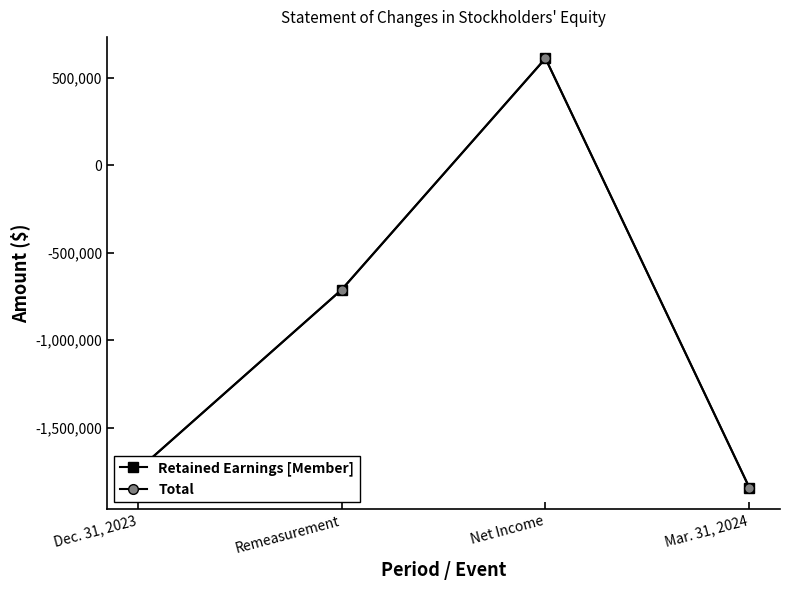

True or false: Retained Earnings [Member] has more than 0 interior local peaks.

True